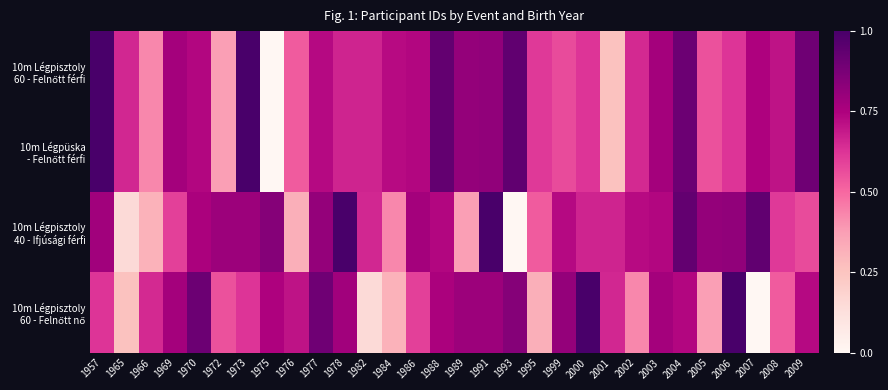

At 1965, list the series in order from largest to smallest.

10m Légpisztoly 60 - Felnőtt férfi, 10m Légpüska - Felnőtt férfi, 10m Légpisztoly 60 - Felnőtt nő, 10m Légpisztoly 40 - Ifjúsági férfi